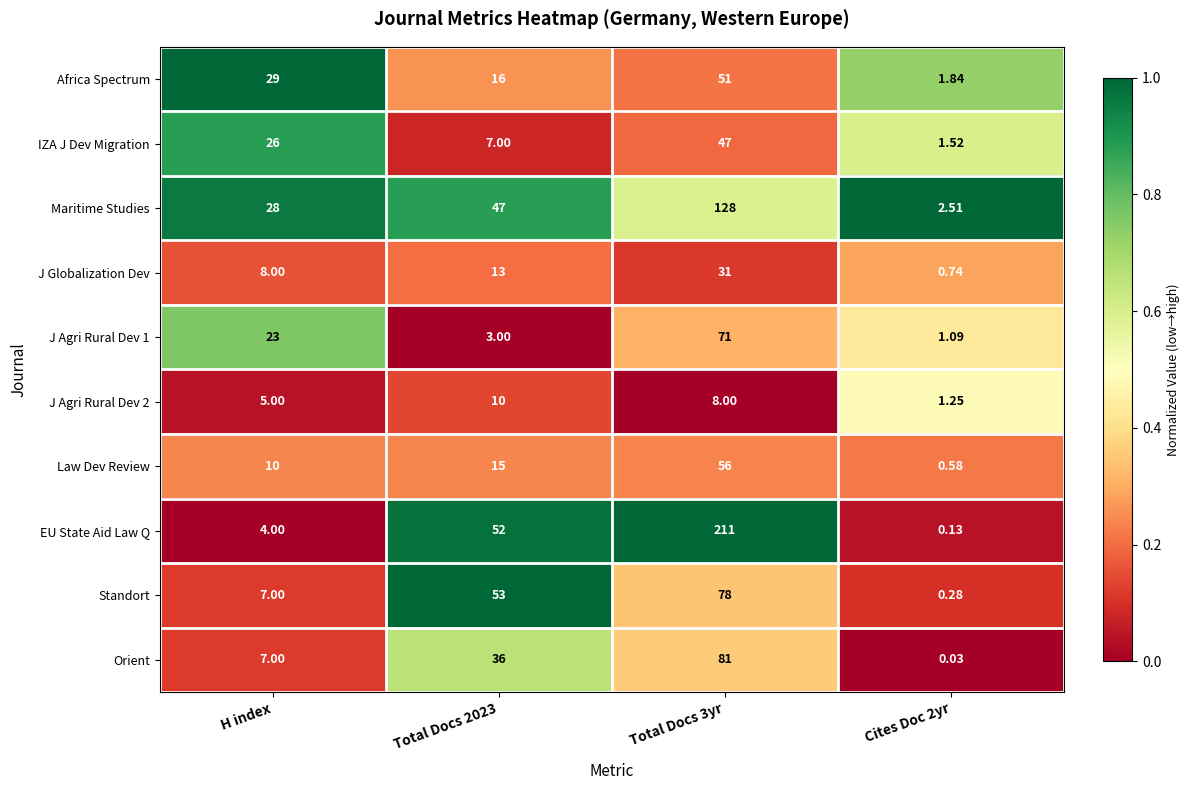

What is the spread (max minus min) of values at Total Docs 2023?

50.0